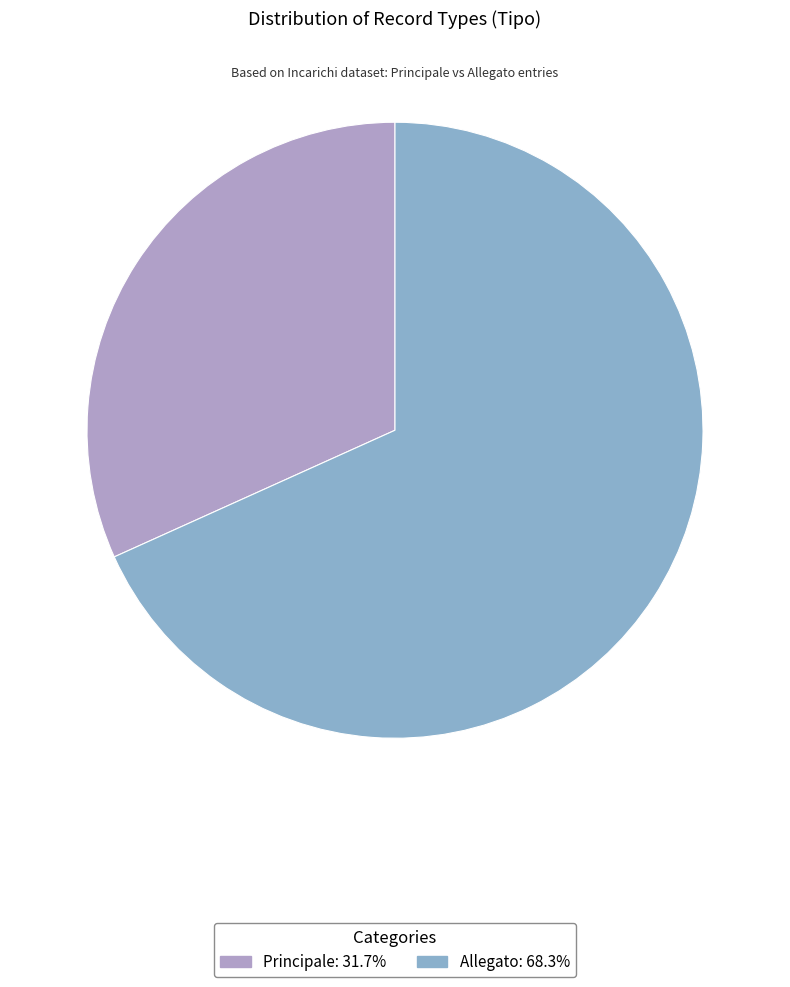

Which slice represents more than half of the pie?

Allegato